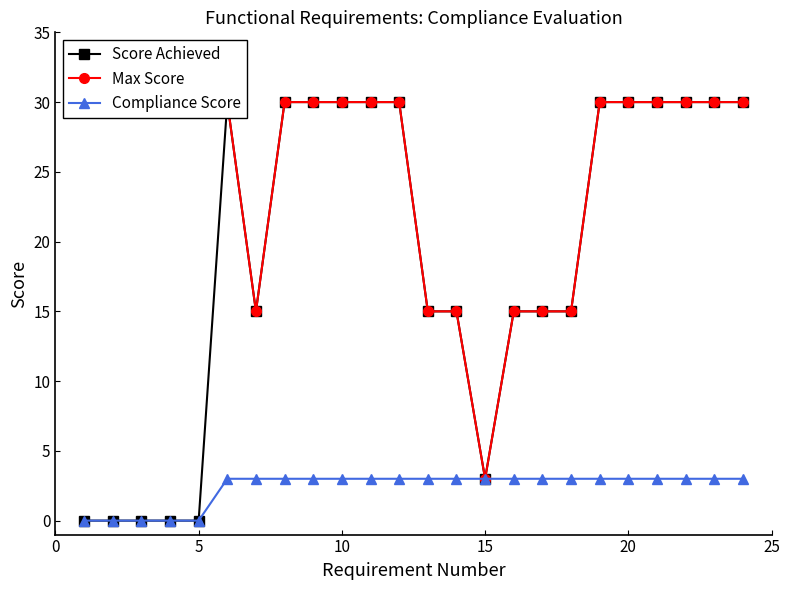

Reading left to right, transcribe all the data shown in this chart.

Score Achieved: 0	0	0	0	0	30	15	30	30	30	30	30	15	15	3	15	15	15	30	30	30	30	30	30
Max Score: 30	30	30	30	30	30	15	30	30	30	30	30	15	15	3	15	15	15	30	30	30	30	30	30
Compliance Score: 0	0	0	0	0	3	3	3	3	3	3	3	3	3	3	3	3	3	3	3	3	3	3	3